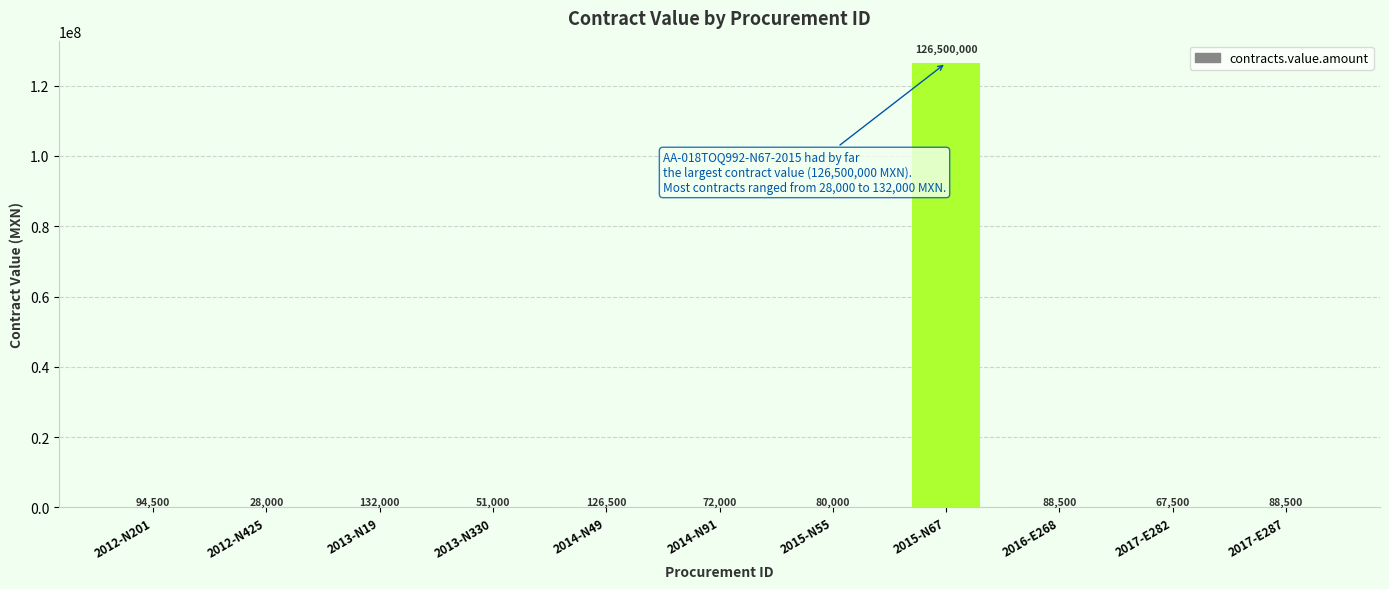

Approximately how many times larger is the value at 2017-E287 compared to 2012-N201?

0.9